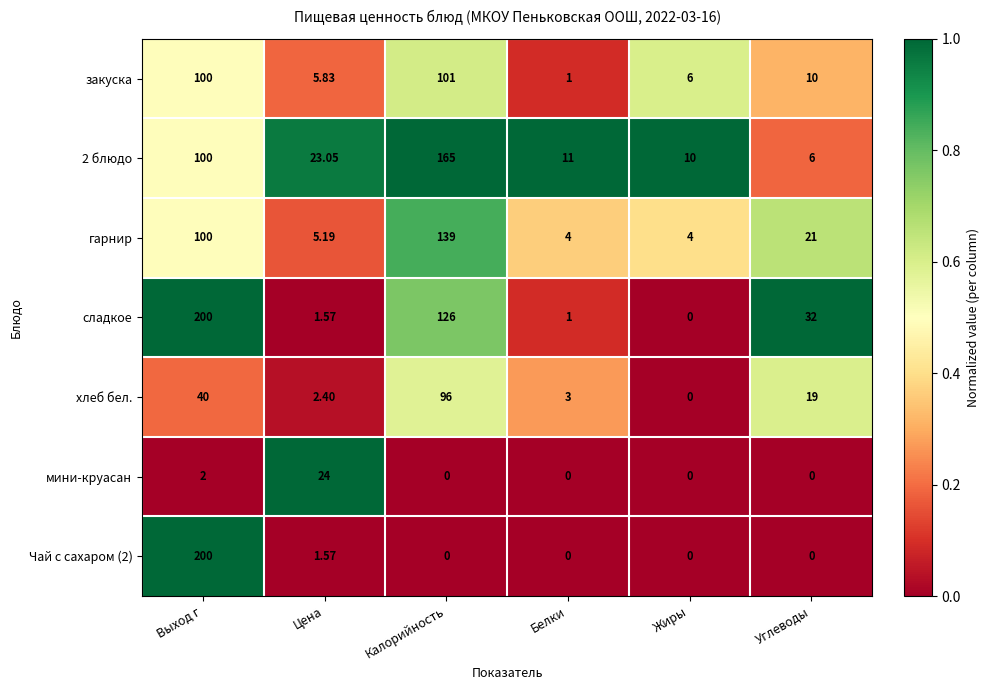

Is the value of хлеб бел. at Белки greater than the value of Чай с сахаром (2) at Углеводы?

Yes